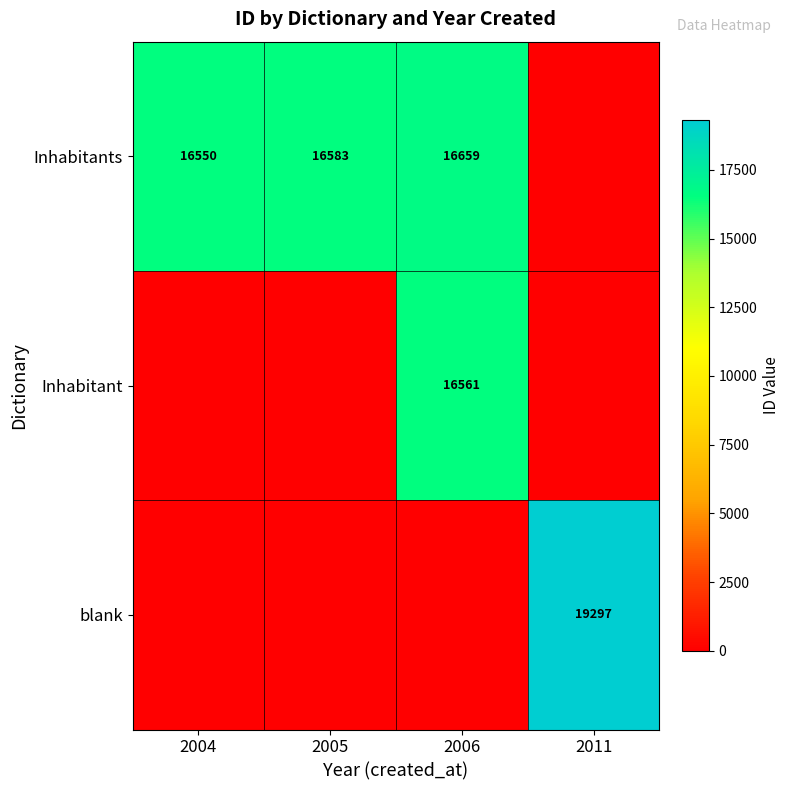

The value of blank at 2011 is 19297. True or false?

True